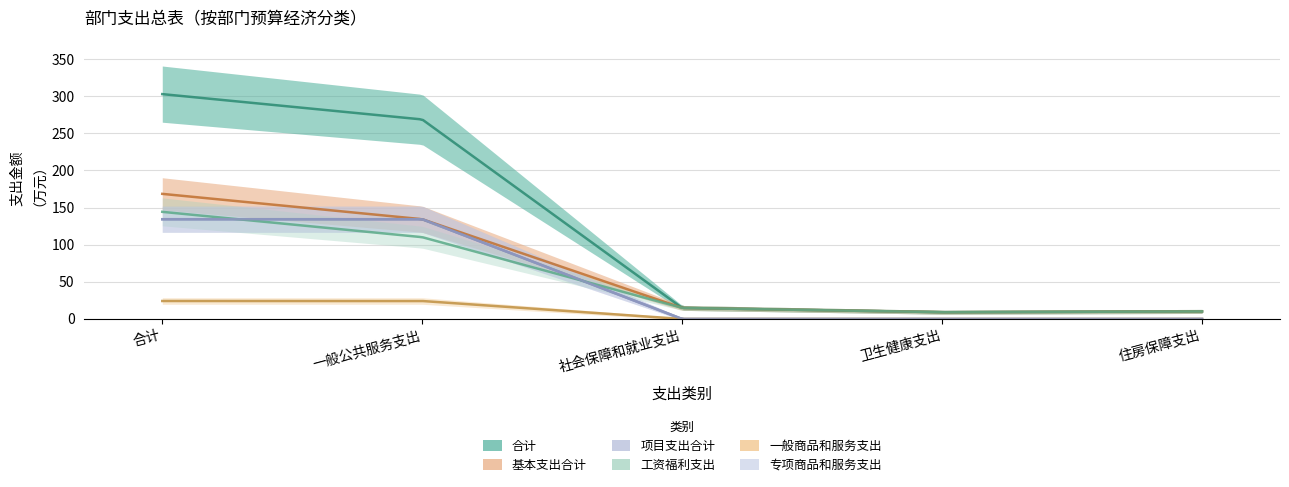

What is the sum of the 基本支出合计 values at 卫生健康支出 and 社会保障和就业支出?

24.0